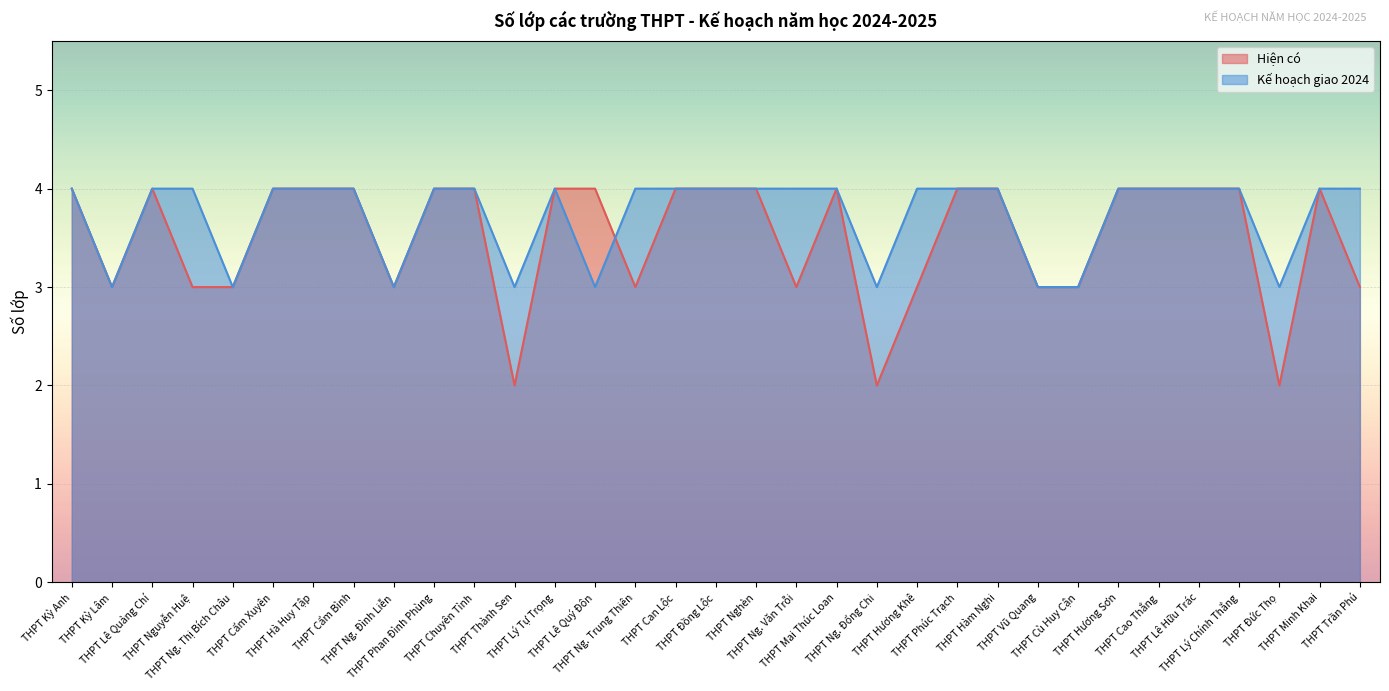

What are all the series names shown in the legend?

Hiện có, Kế hoạch giao 2024